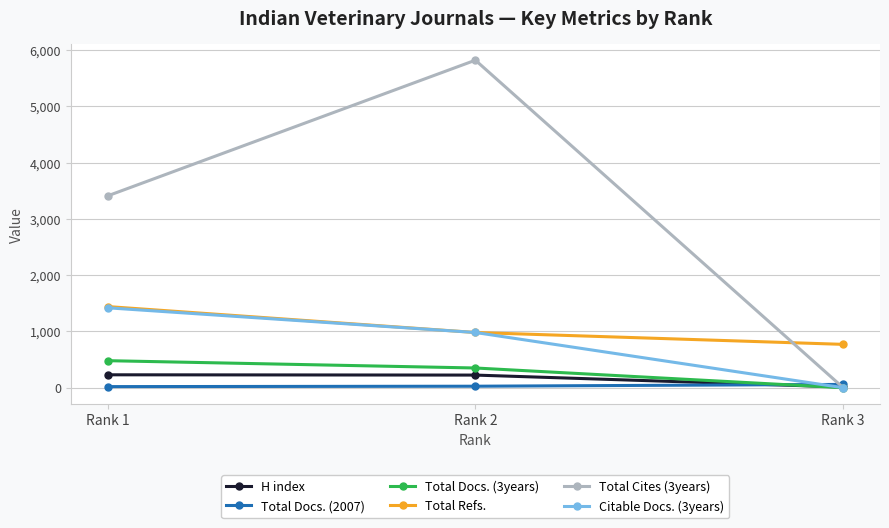

List the labels in order of Total Cites (3years) value, largest first.

Rank 2, Rank 1, Rank 3